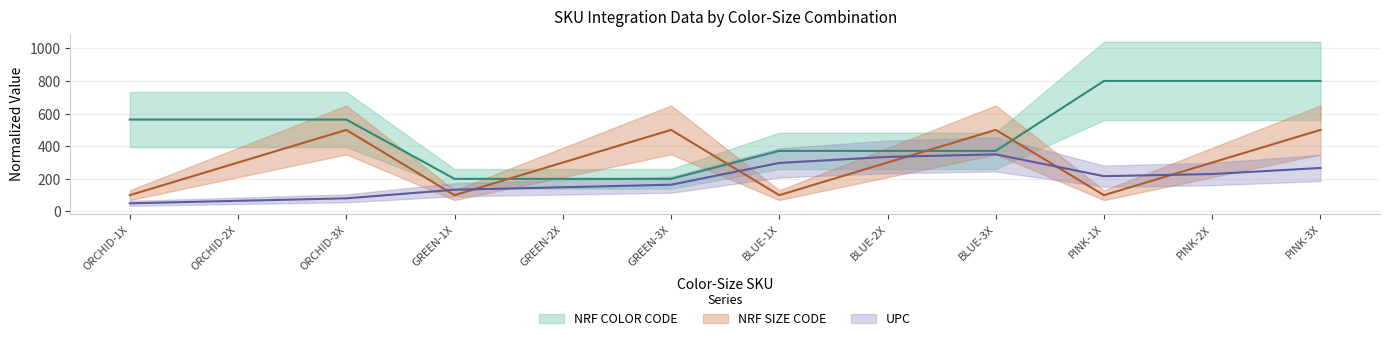

List the series in order of their peak value, lowest first.

UPC, NRF SIZE CODE, NRF COLOR CODE